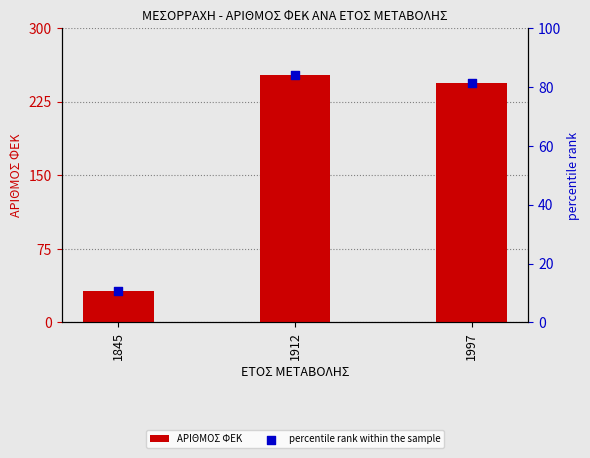

Is the value of percentile rank within the sample at 1912 greater than the value of ΑΡΙΘΜΟΣ ΦΕΚ at 1997?

No